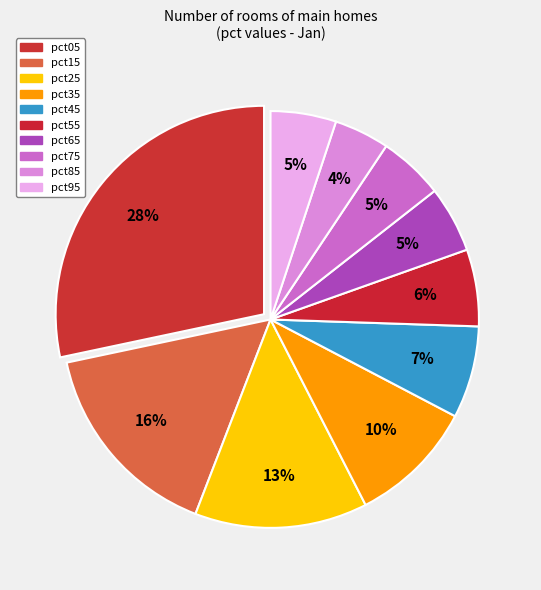

How many segments does this pie chart have?

10